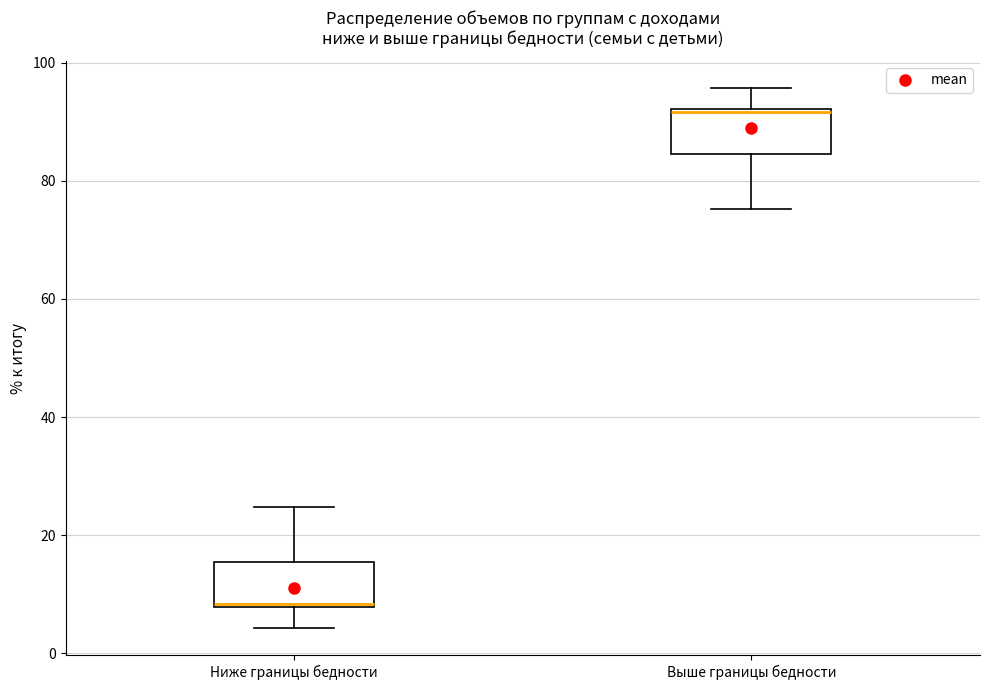

Reading left to right, read every box against the y-axis: the position of its median line, the range the box covers, and the ends of its whiskers. The values are not printed on the chart, so give them approximately, as read against the axis.

Ниже границы бедности: median 8, box 8 to 16, whiskers 4 to 24
Выше границы бедности: median 92, box 84 to 92, whiskers 76 to 96